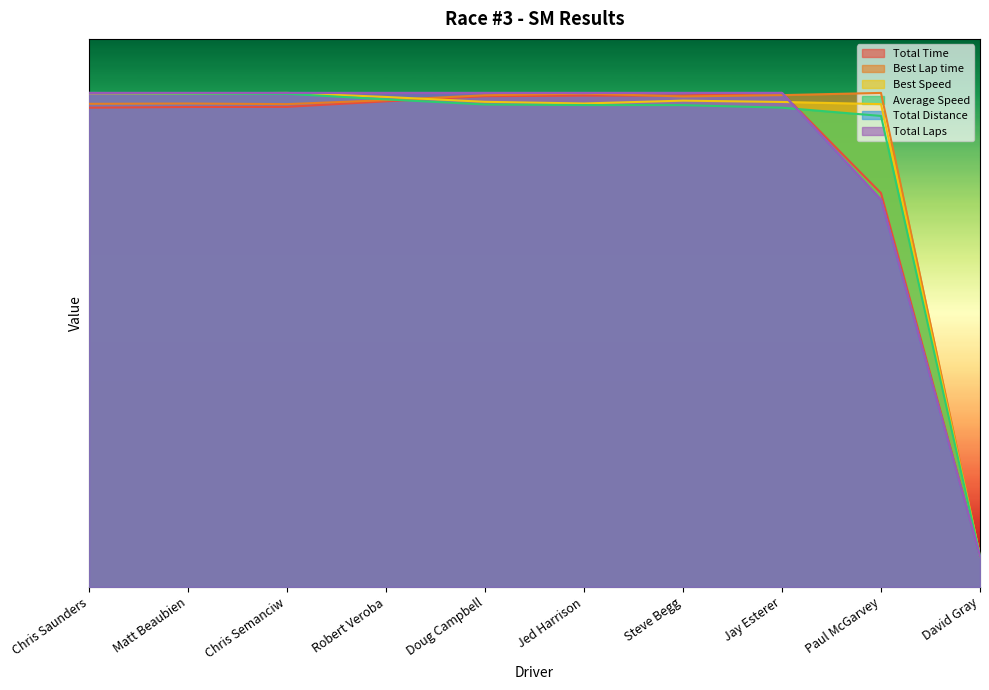

Which category has the lowest value across all series?

David Gray